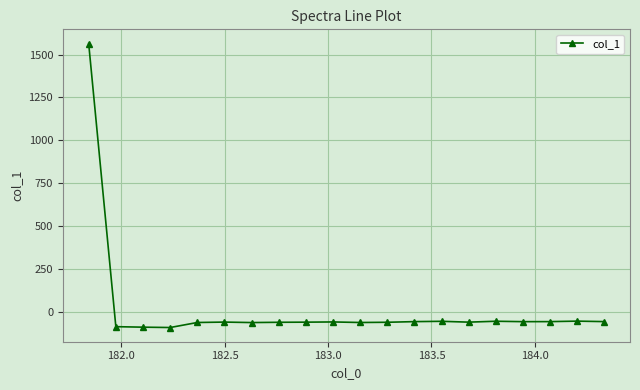

How many distinct data groups are displayed?

1